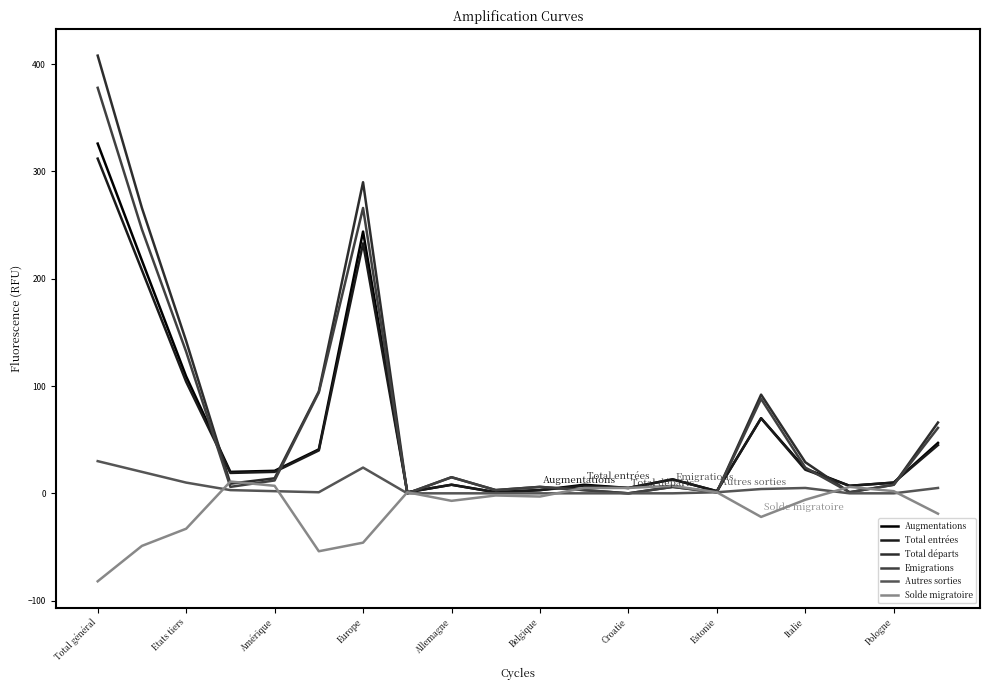

Does the chart display data point markers on the line(s)?

No